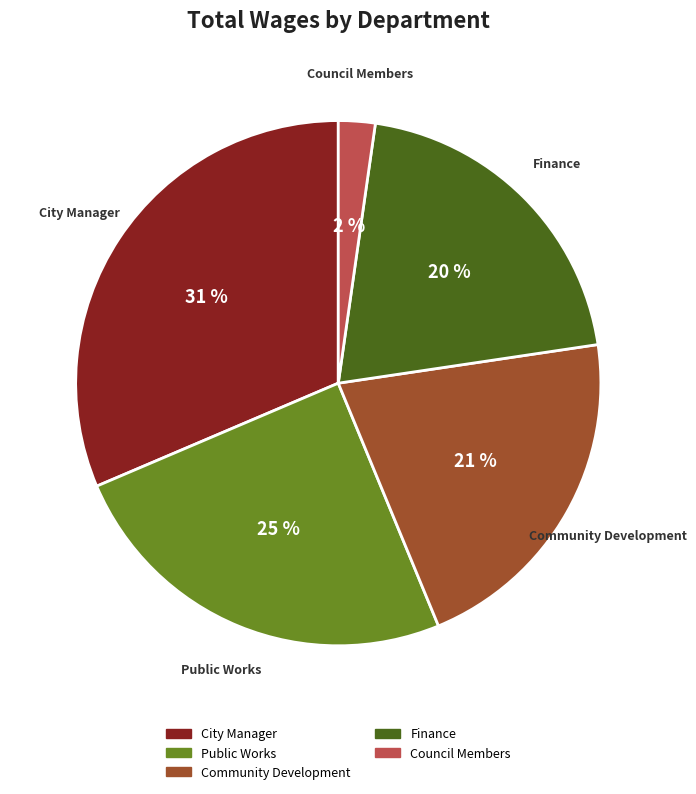

The Finance slice represents 30% of the pie. True or false?

False